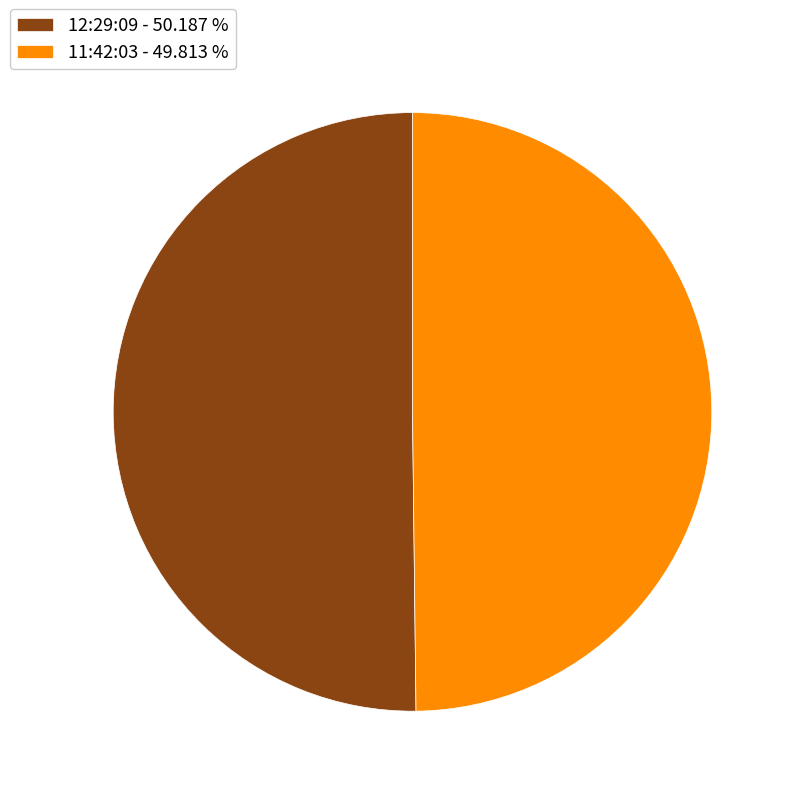

How many segments does this pie chart have?

2